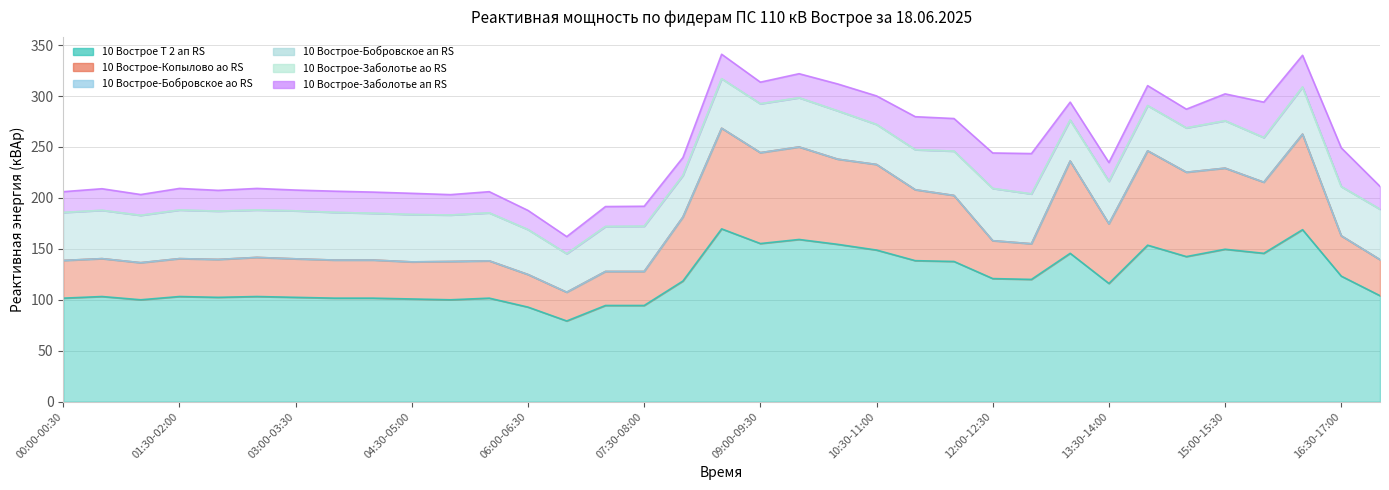

What is the maximum value shown in the chart?

169.6